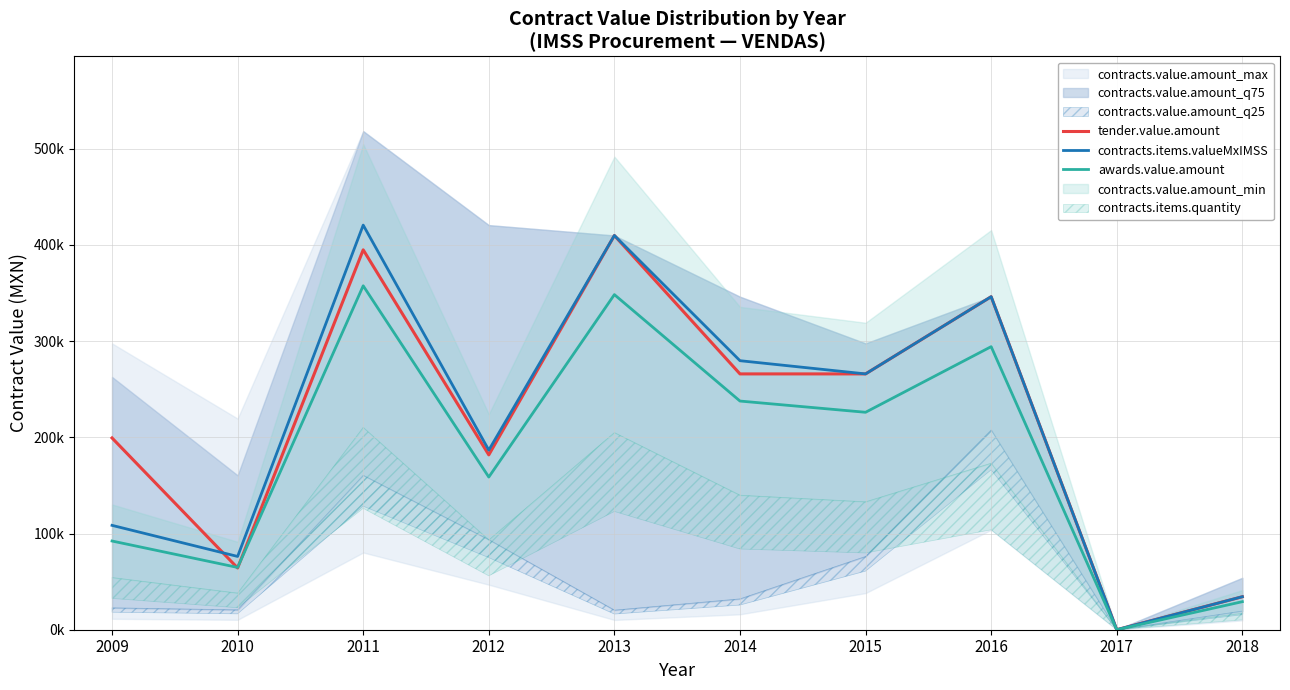

At which label does contracts.items.valueMxIMSS reach its peak?

2011